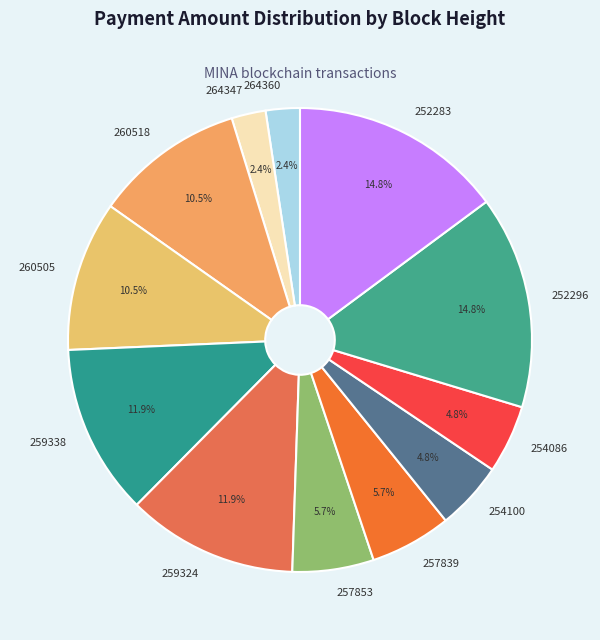

Approximately how many times larger is the value at 257839 compared to 257853?

1.0